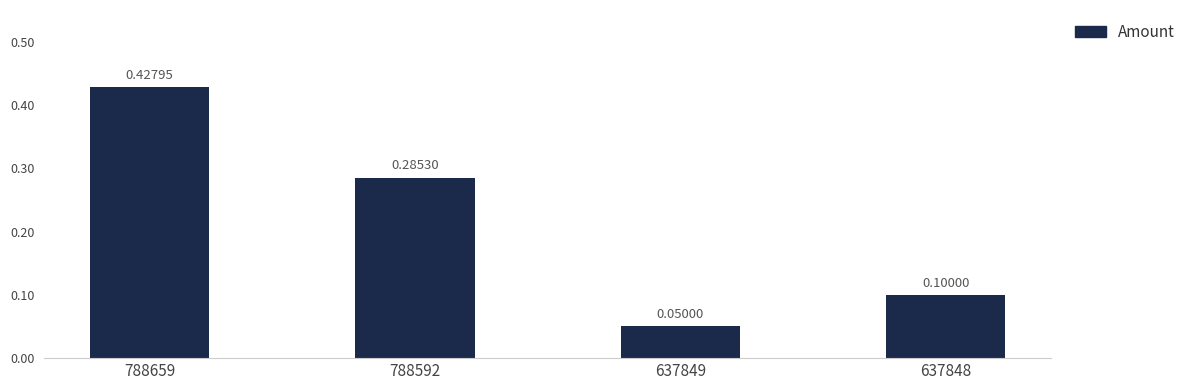

True or false: the data shows 0.1 at 637848.

True